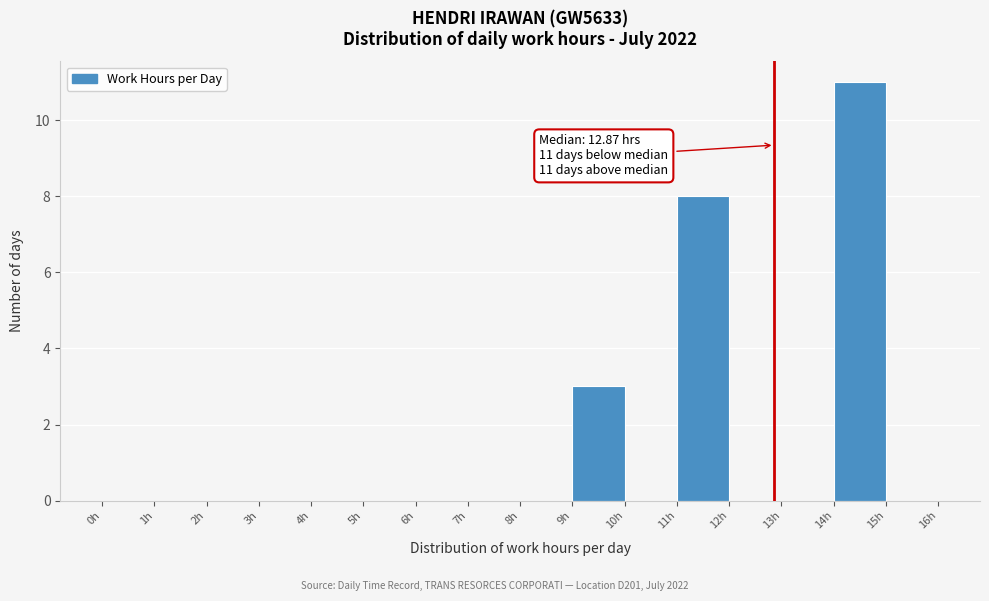

Over which range of the x-axis is the bar tallest?

14 to 15